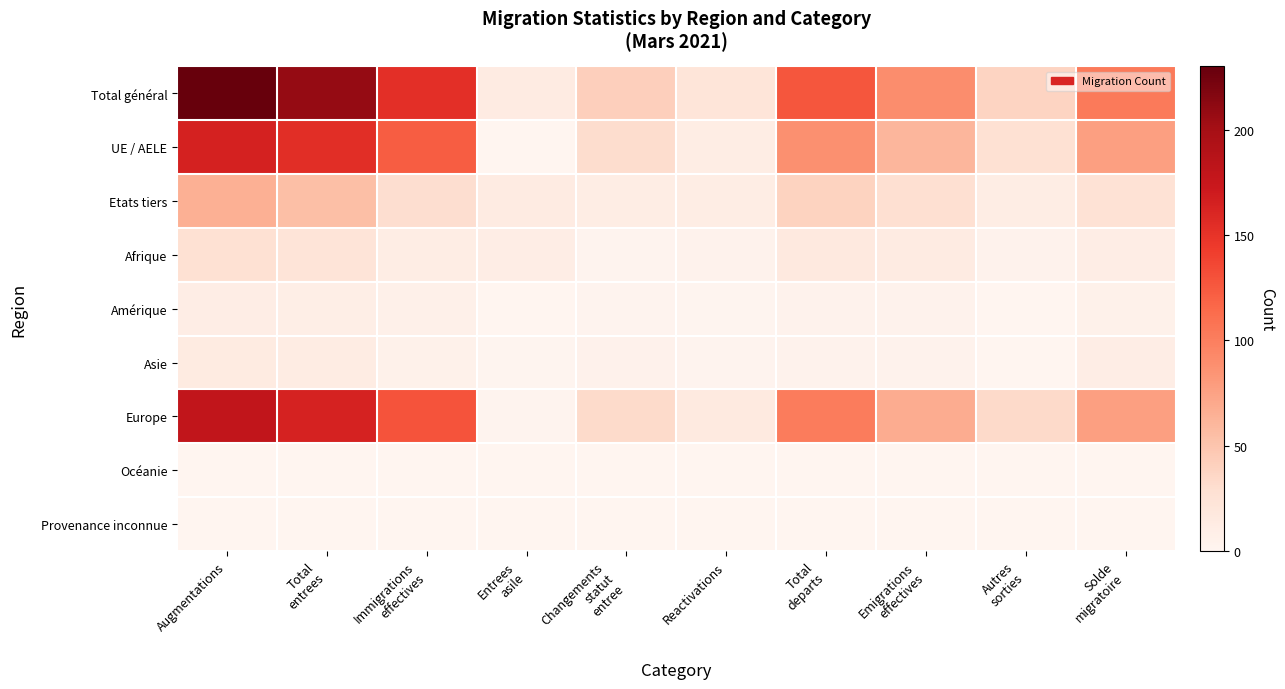

Reading left to right, extract all data points from this chart.

Total général: Augmentations=230	Total
entrees=208	Immigrations
effectives=153	Entrees
asile=13	Changements
statut
entree=42	Reactivations=22	Total
departs=127	Emigrations
effectives=89	Autres
sorties=38	Solde
migratoire=103
UE / AELE: Augmentations=165	Total
entrees=154	Immigrations
effectives=123	Entrees
asile=0	Changements
statut
entree=31	Reactivations=11	Total
departs=88	Emigrations
effectives=61	Autres
sorties=27	Solde
migratoire=77
Etats tiers: Augmentations=65	Total
entrees=54	Immigrations
effectives=30	Entrees
asile=13	Changements
statut
entree=11	Reactivations=11	Total
departs=39	Emigrations
effectives=28	Autres
sorties=11	Solde
migratoire=26
Afrique: Augmentations=27	Total
entrees=23	Immigrations
effectives=11	Entrees
asile=10	Changements
statut
entree=2	Reactivations=4	Total
departs=17	Emigrations
effectives=13	Autres
sorties=4	Solde
migratoire=10
Amérique: Augmentations=10	Total
entrees=9	Immigrations
effectives=7	Entrees
asile=0	Changements
statut
entree=2	Reactivations=1	Total
departs=4	Emigrations
effectives=4	Autres
sorties=0	Solde
migratoire=6
Asie: Augmentations=14	Total
entrees=12	Immigrations
effectives=6	Entrees
asile=1	Changements
statut
entree=5	Reactivations=2	Total
departs=4	Emigrations
effectives=4	Autres
sorties=0	Solde
migratoire=10
Europe: Augmentations=179	Total
entrees=164	Immigrations
effectives=129	Entrees
asile=2	Changements
statut
entree=33	Reactivations=15	Total
departs=102	Emigrations
effectives=68	Autres
sorties=34	Solde
migratoire=77
Océanie: Augmentations=0	Total
entrees=0	Immigrations
effectives=0	Entrees
asile=0	Changements
statut
entree=0	Reactivations=0	Total
departs=0	Emigrations
effectives=0	Autres
sorties=0	Solde
migratoire=0
Provenance inconnue: Augmentations=0	Total
entrees=0	Immigrations
effectives=0	Entrees
asile=0	Changements
statut
entree=0	Reactivations=0	Total
departs=0	Emigrations
effectives=0	Autres
sorties=0	Solde
migratoire=0